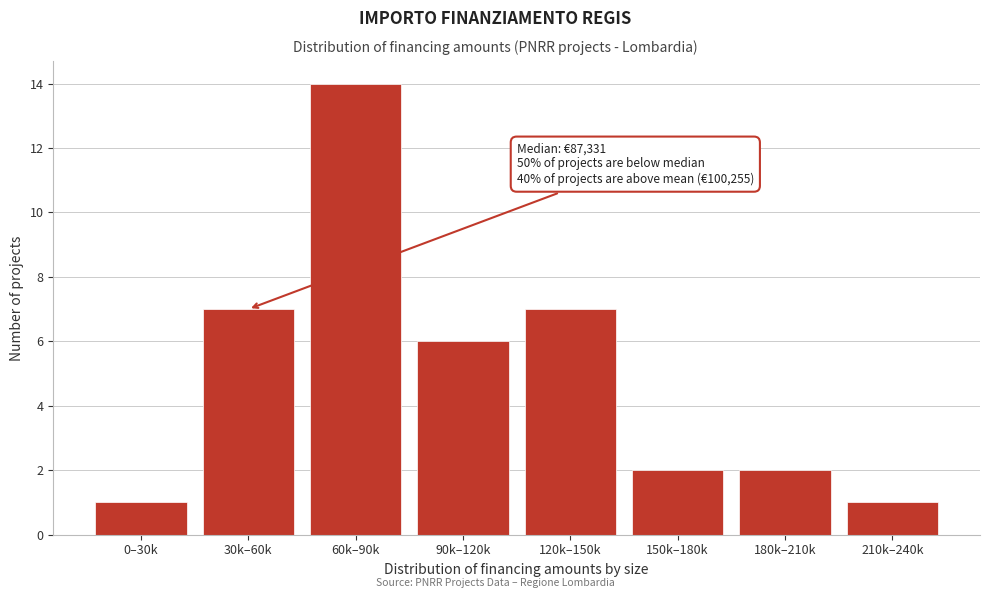

Reading right to left, what are all the values shown in this chart?

1	2	2	7	6	14	7	1